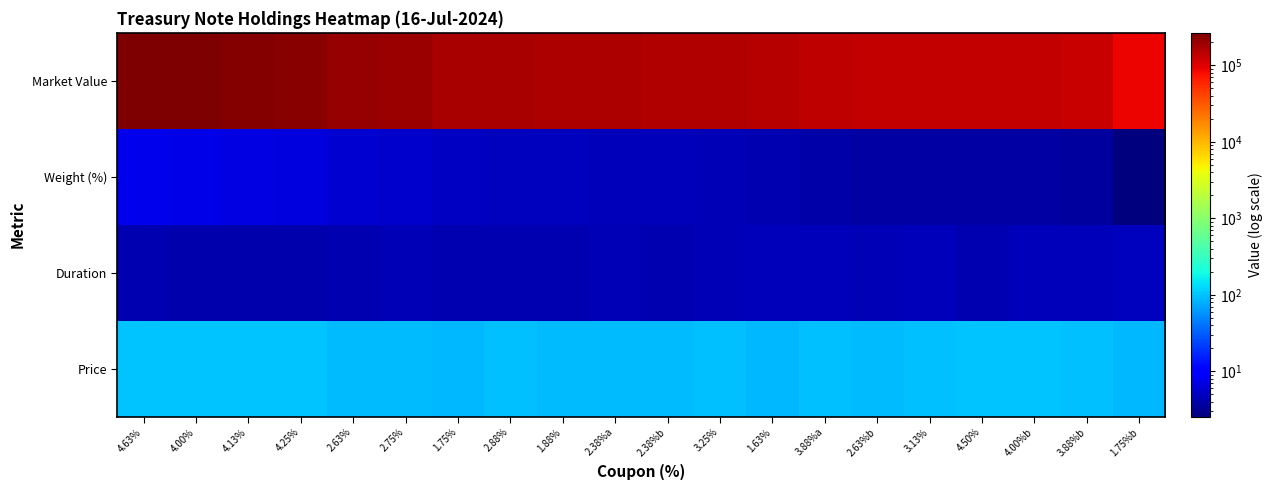

What is the total value across all series at 2.63%b?

132452.6